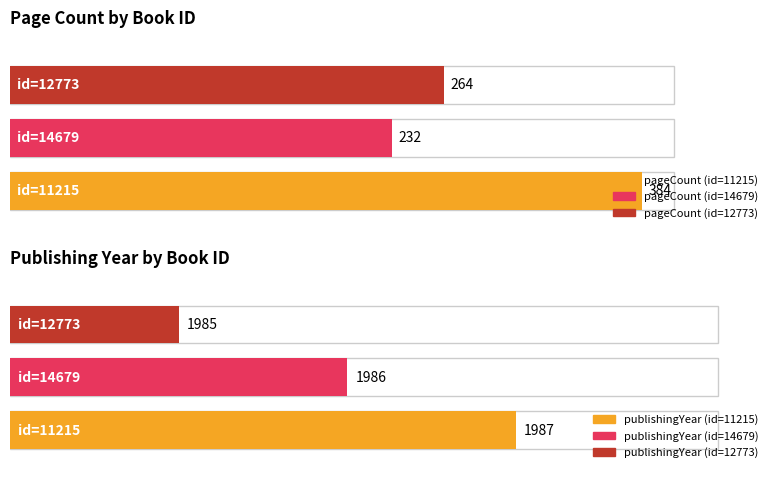

At 11215, list the series in order from largest to smallest.

publishingYear, pageCount